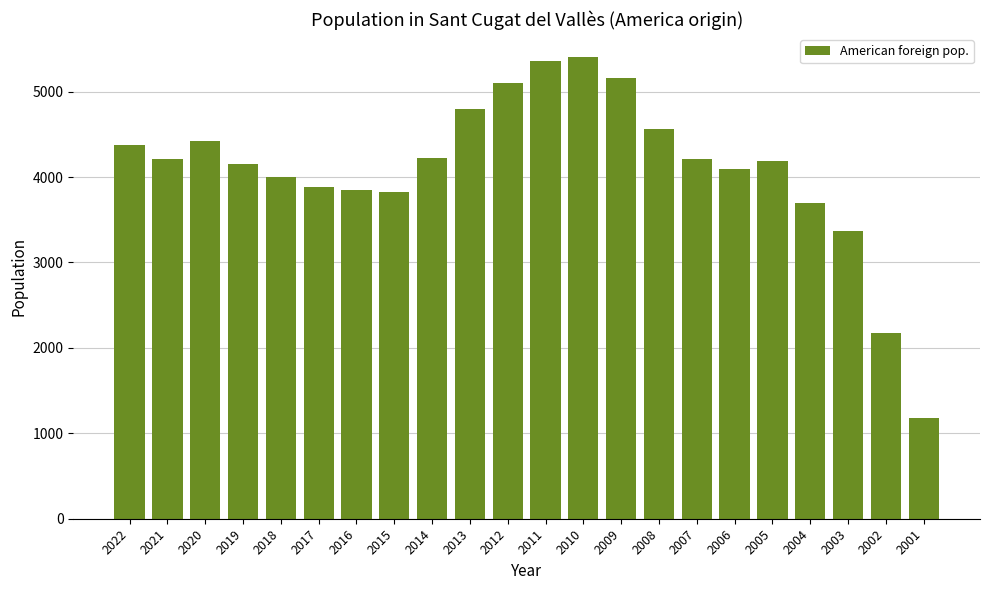

Is it true that the value at 2020 is 4417?

True